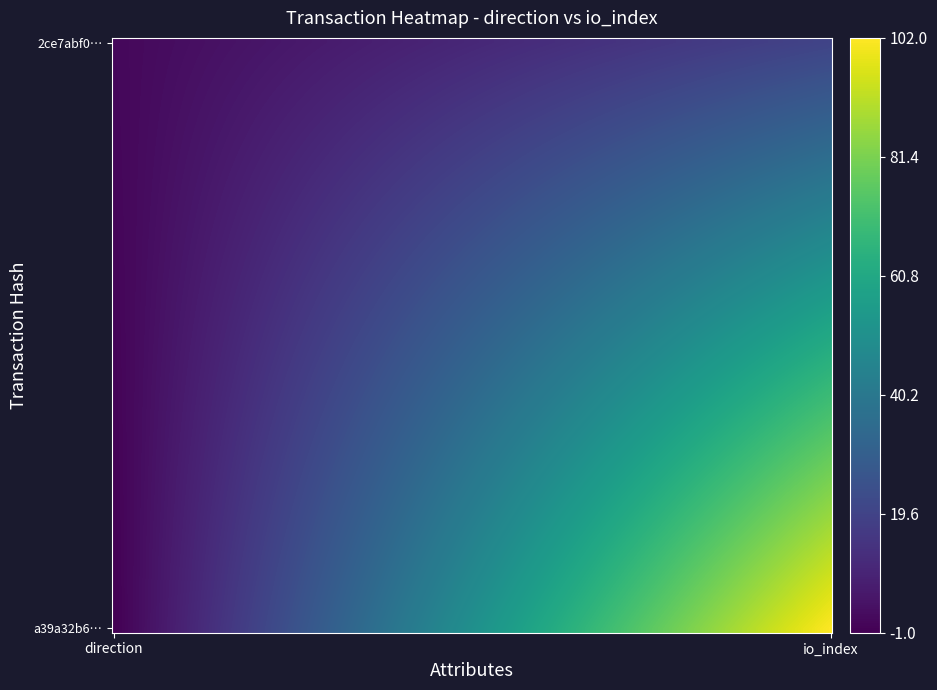

The value of 2ce7abf046cfce201fe1a6b7f73c70dd4c48e9a at 1 is 33. True or false?

False